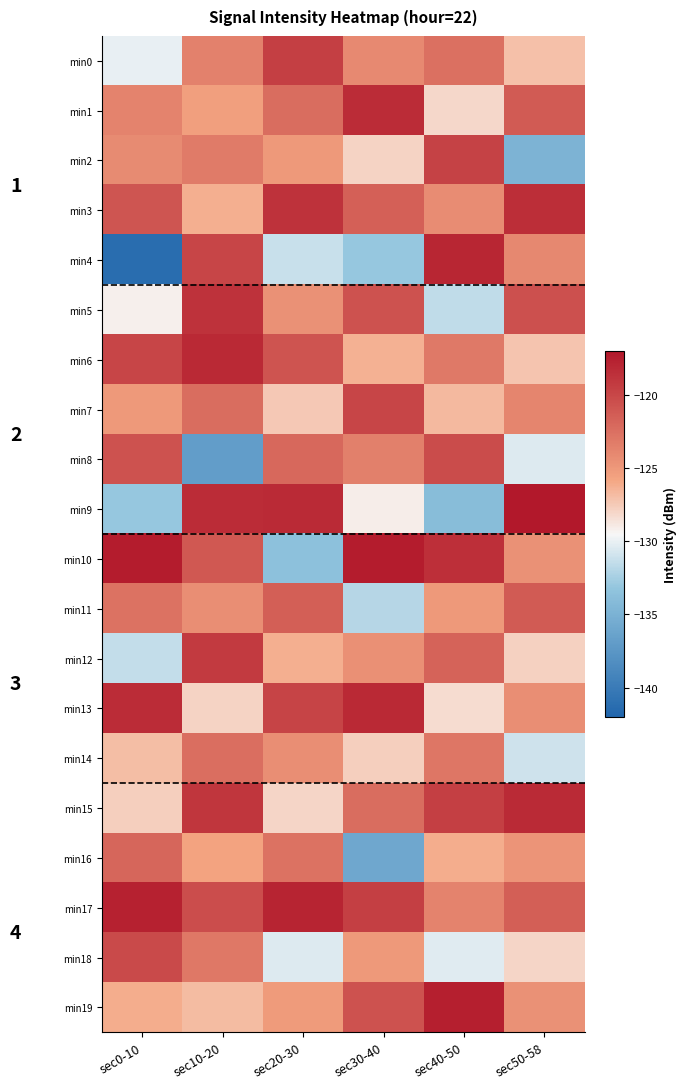

Rank the categories by min2 value from highest to lowest.

sec40-50, sec10-20, sec0-10, sec20-30, sec30-40, sec50-58